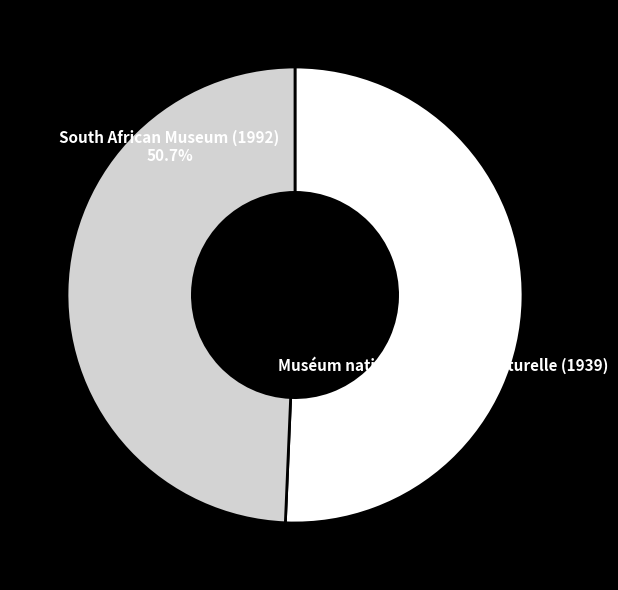

Between Muséum national d'histoire naturelle (1939) and South African Museum (1992), which is larger?

South African Museum (1992)